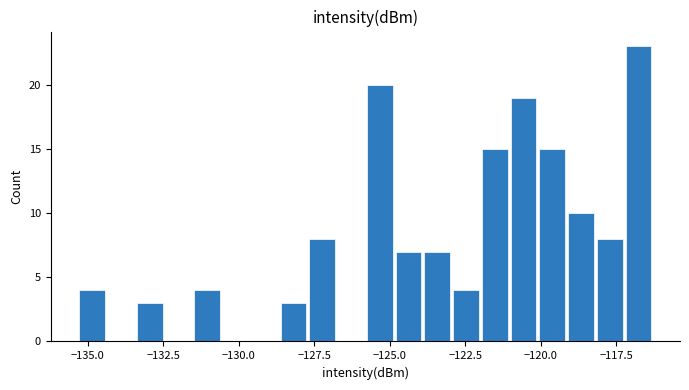

Around what value on the x-axis is the tallest bar? Give the approximate position of its centre, as read against the axis.

-117.0